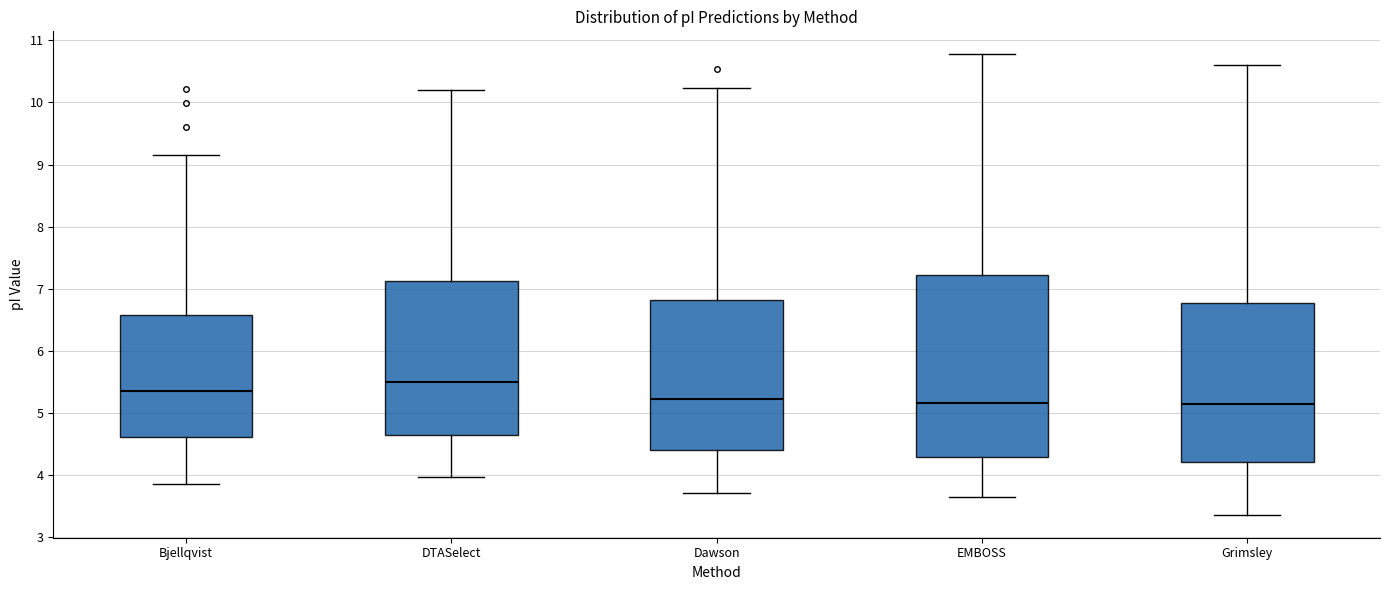

Which box has the highest median line?

DTASelect